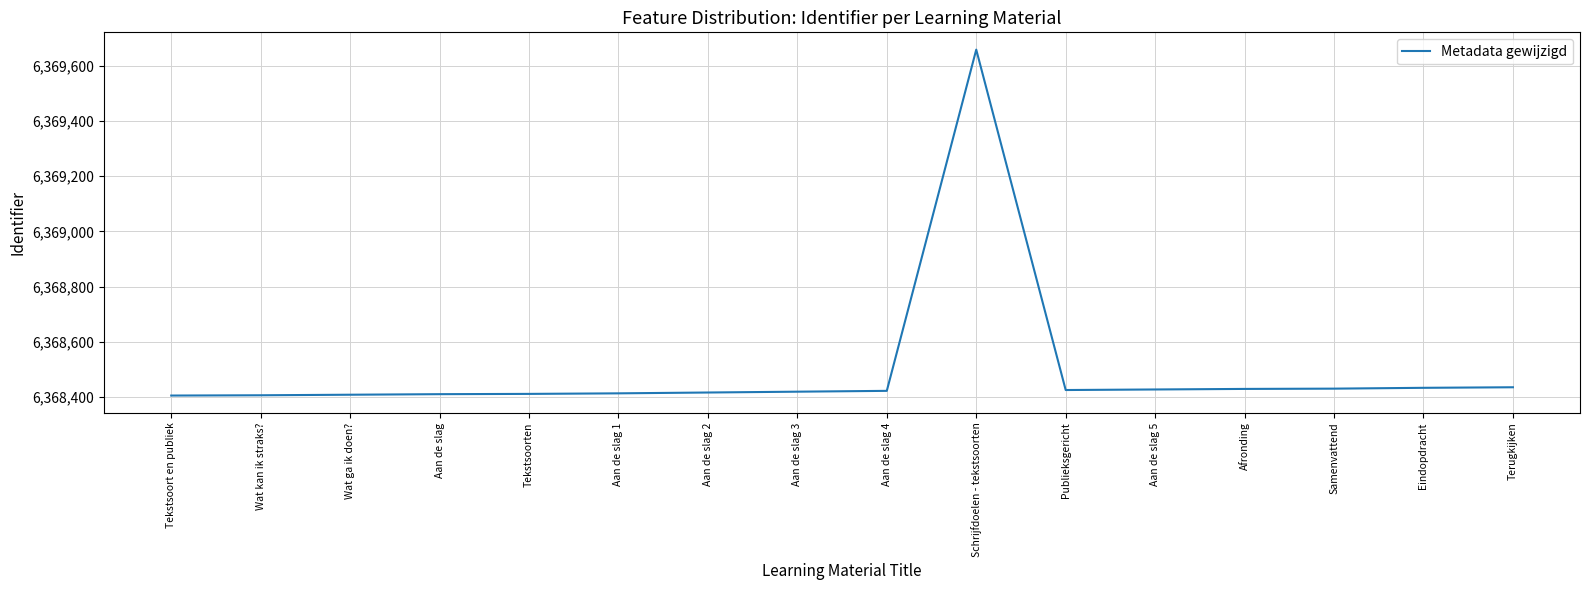

How many values are below 6368423?

8